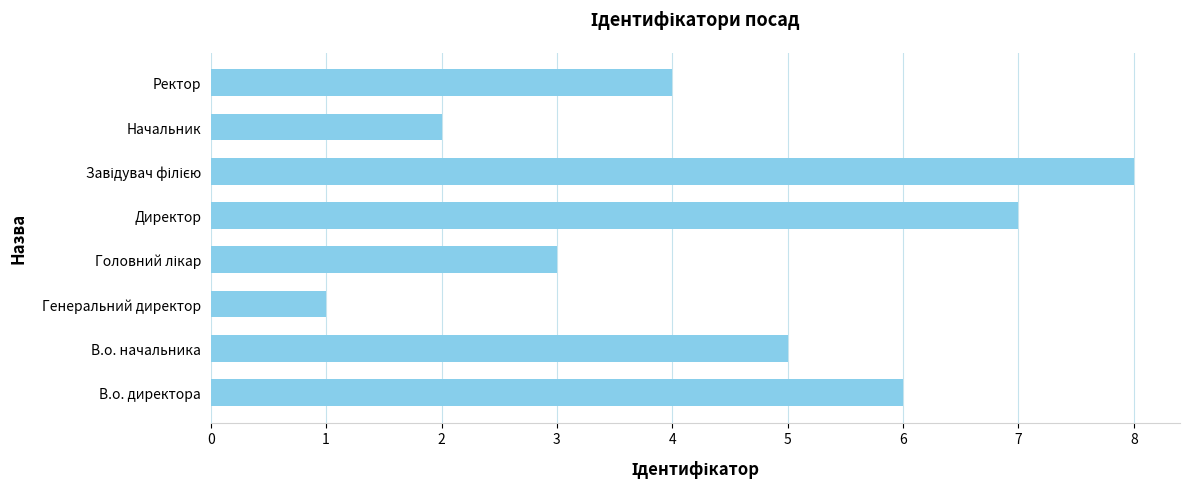

Reading top to bottom, what are all the values shown in this chart?

4	2	8	7	3	1	5	6